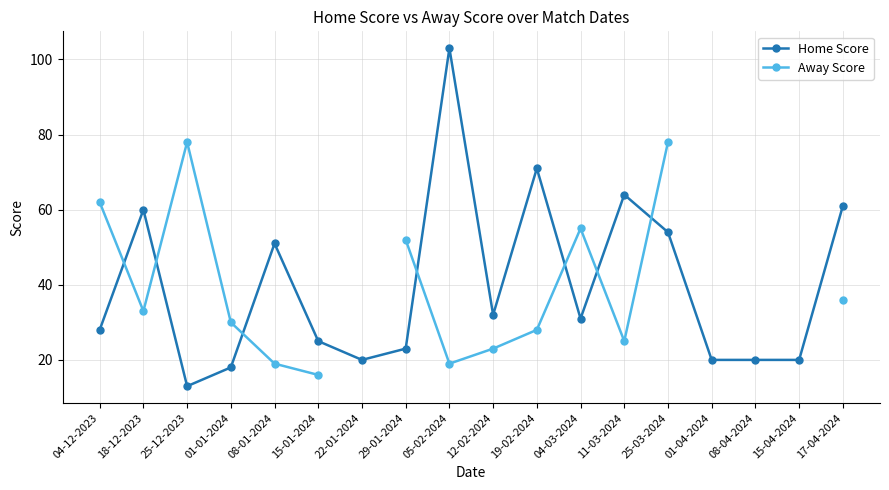

The Home Score series shows 31 at 04-03-2024. True or false?

True